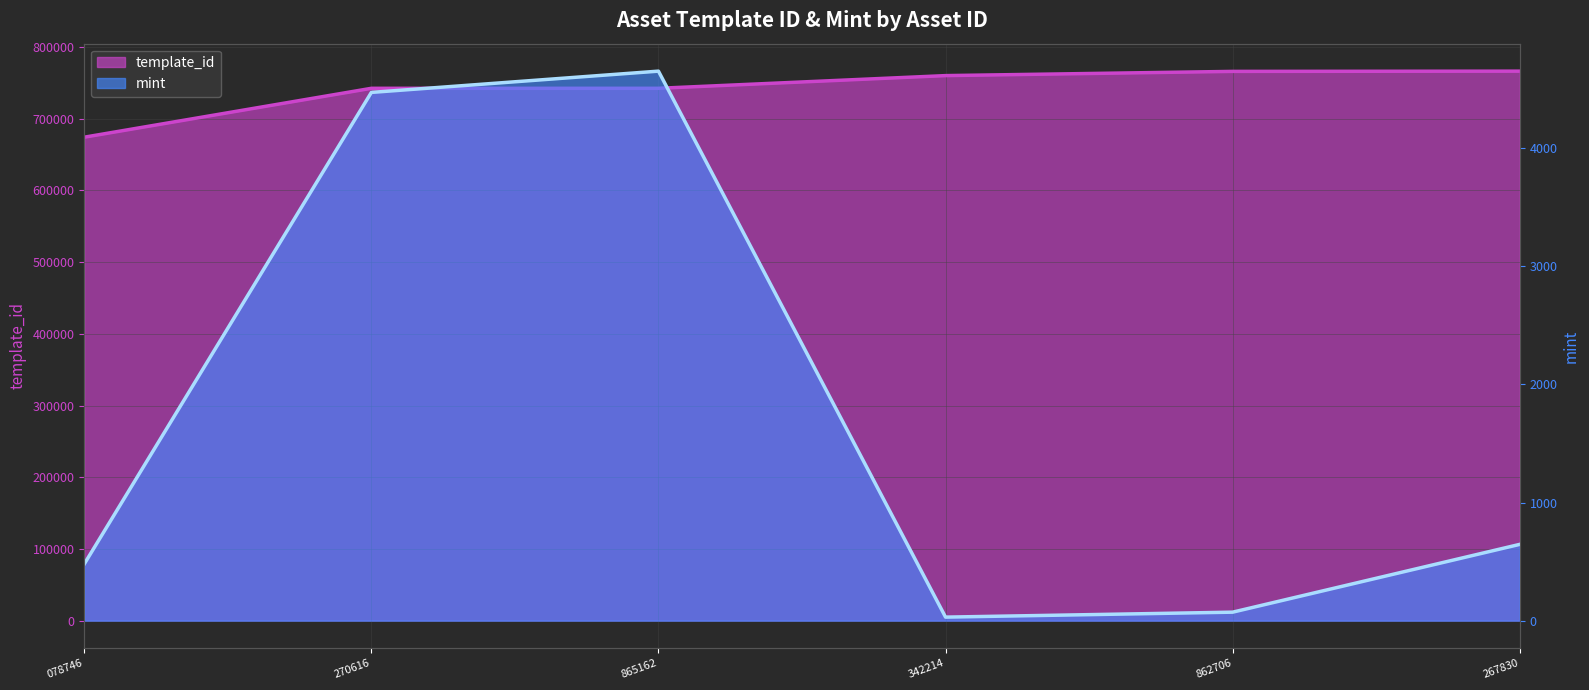

True or false: mint has more than 1 points higher than both neighbors.

False